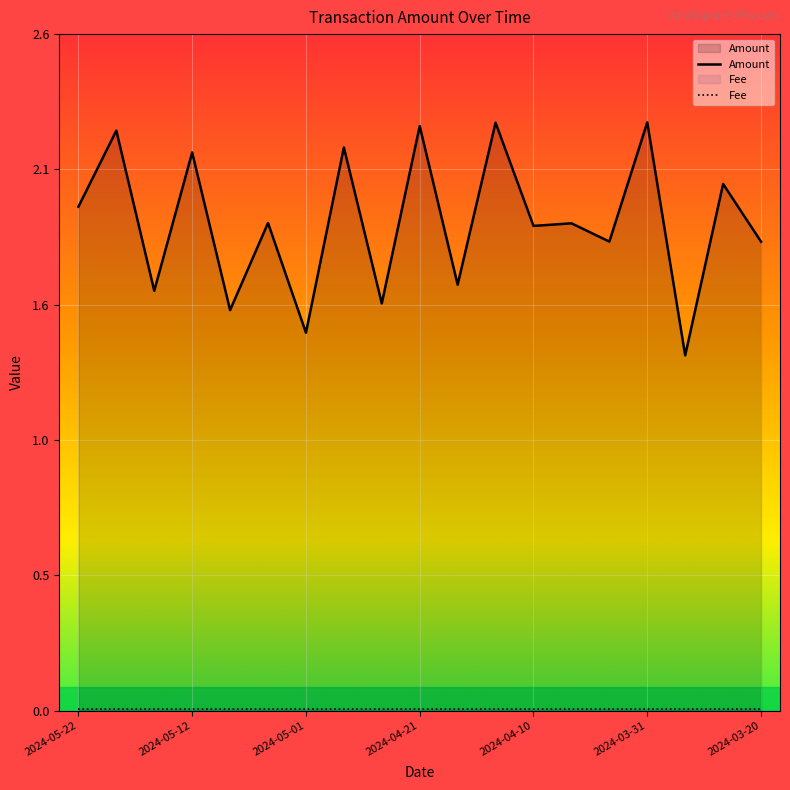

What is the sum of all values?

35.5